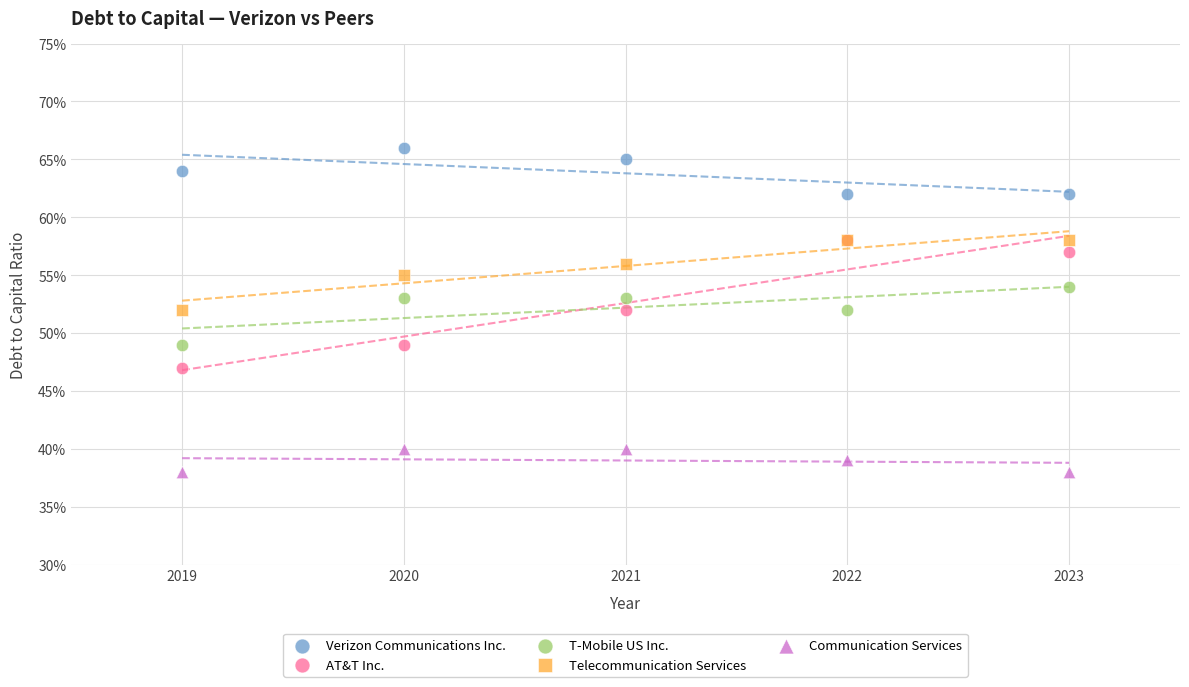

What are all the series names shown in the legend?

Verizon Communications Inc., AT&T Inc., T-Mobile US Inc., Telecommunication Services, Communication Services